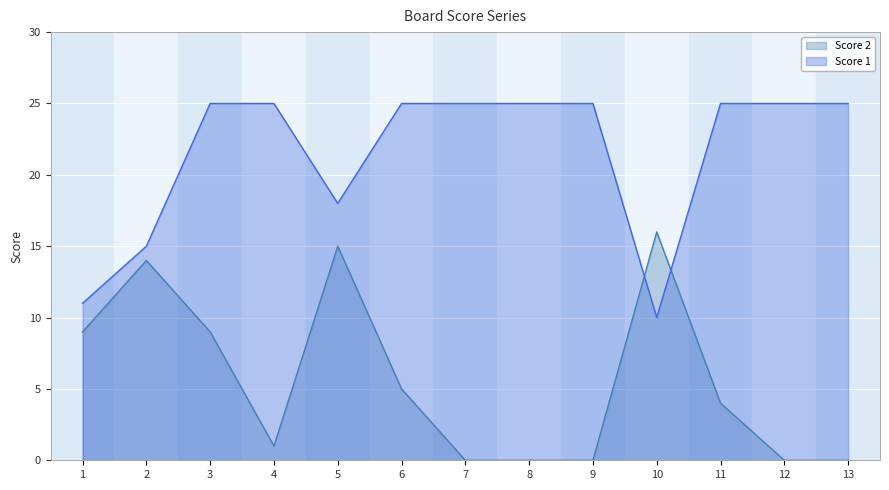

At which category is the sum across all series the highest?

3